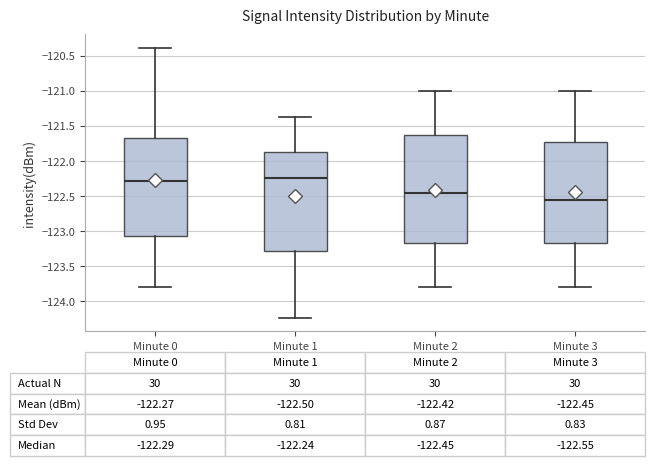

Which box is the tallest, from its lower edge to its upper edge?

Minute 2